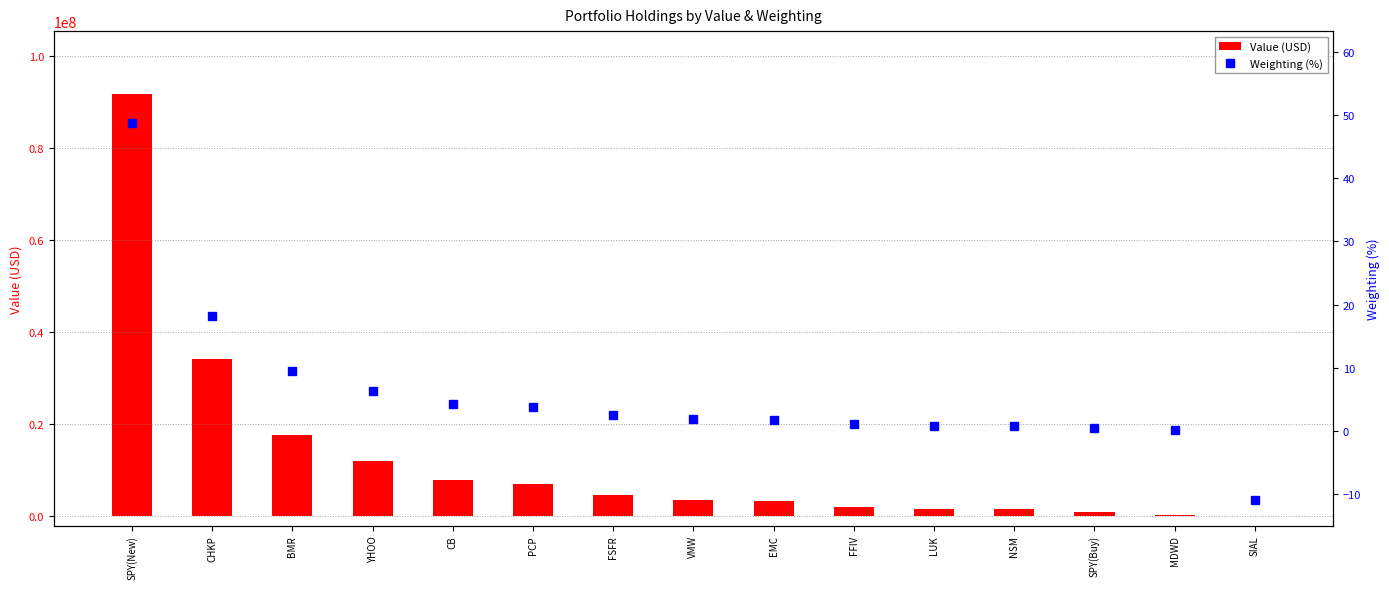

Which category has the lowest value across all series?

SIAL